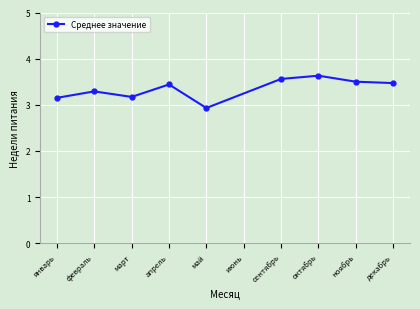

What is the change in value from март to сентябрь?

+0.4